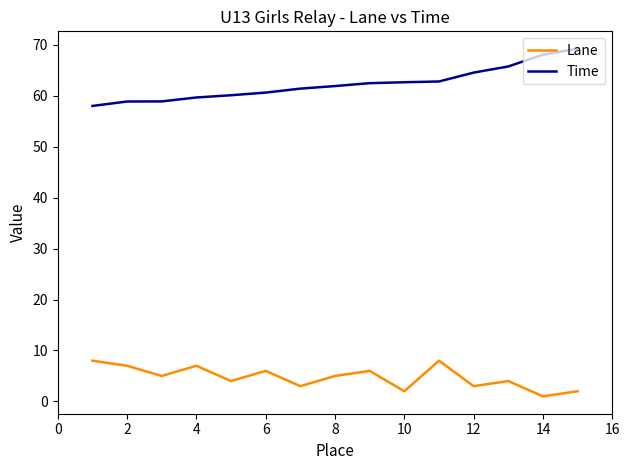

List the series in order of their overall mean, highest first.

Time, Lane